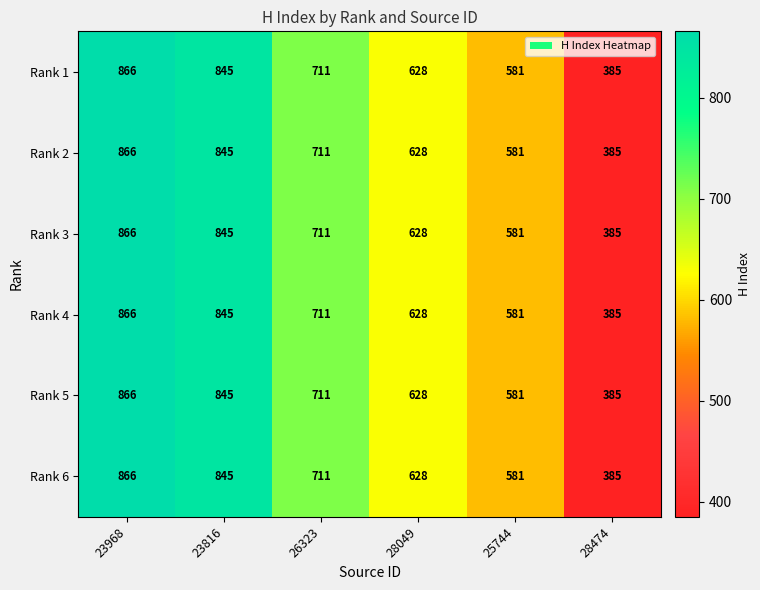

The Rank 2 series shows 1219 at 23816. True or false?

False